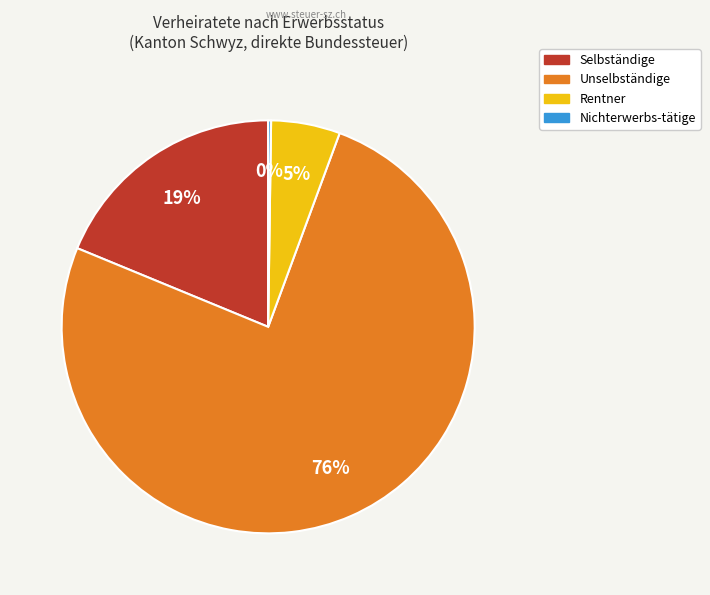

To the nearest percent, what is the average slice percentage?

25%